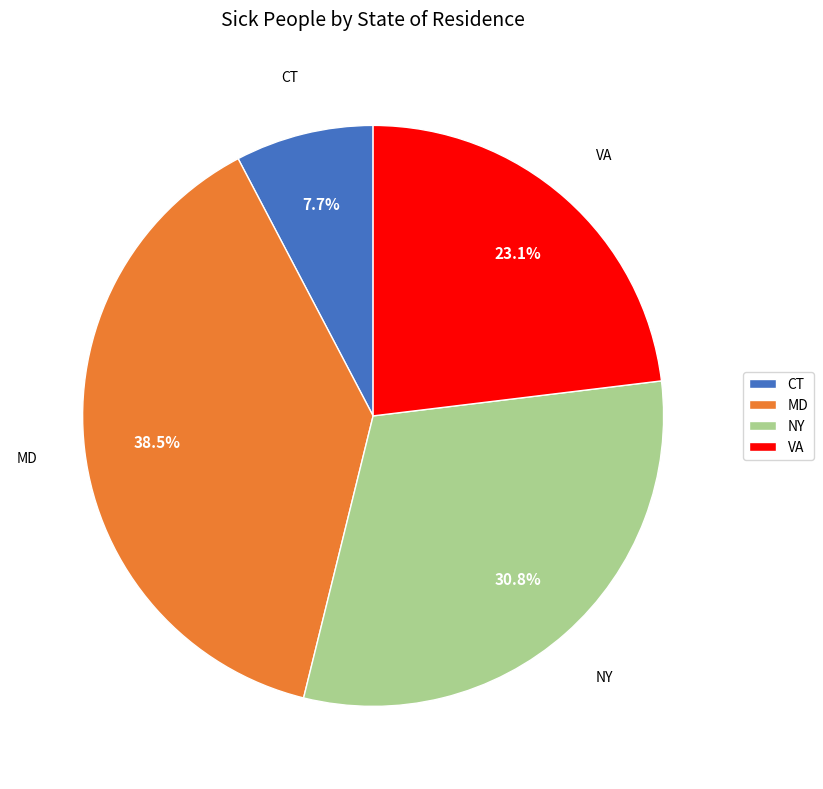

True or false: NY accounts for 31% of the total.

True